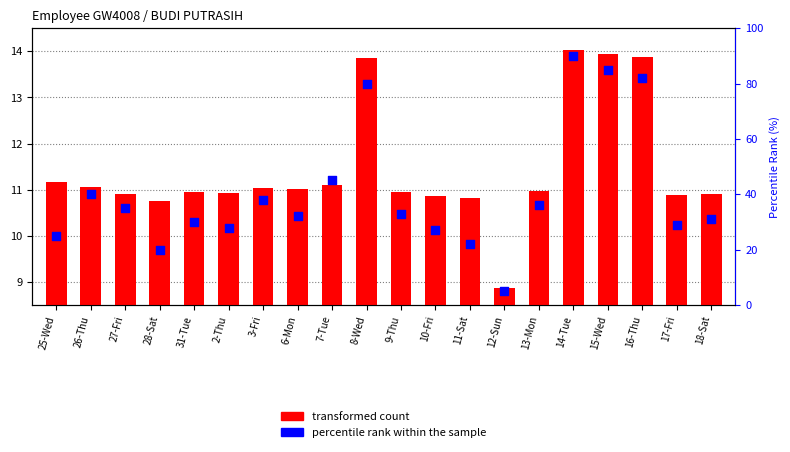

Is the value of transformed count at 3-Fri greater than the value of percentile rank within the sample at 26-Thu?

No